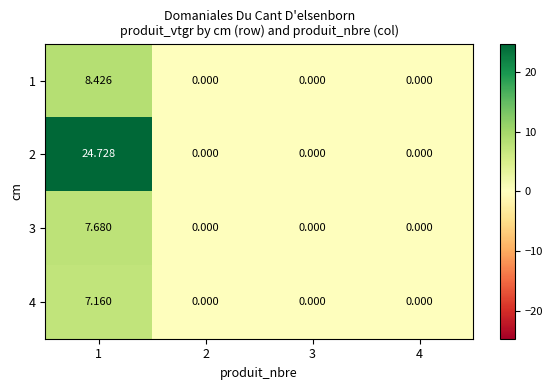

Which series changed the most between 1 and 4?

2